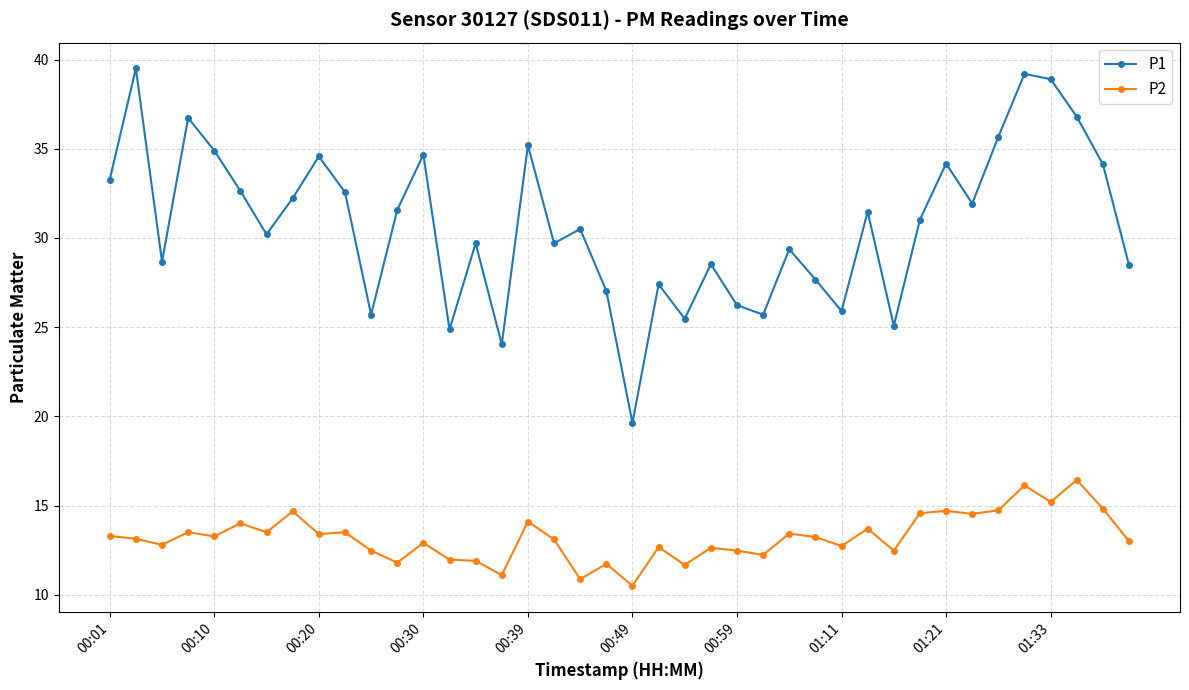

What is the value of the P2 point at the 38th from the left?

16.4